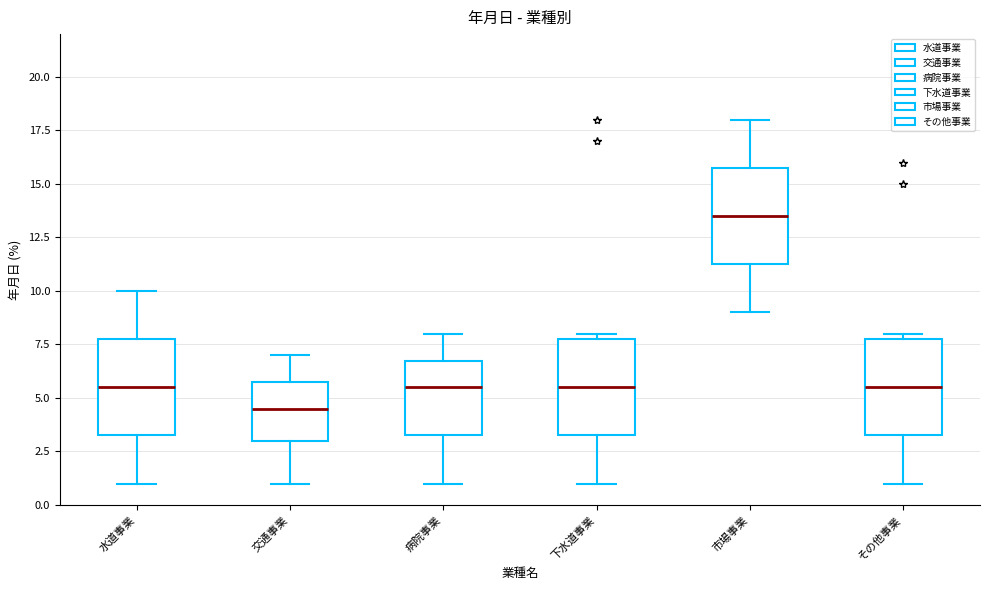

Which box has the lowest median line?

交通事業